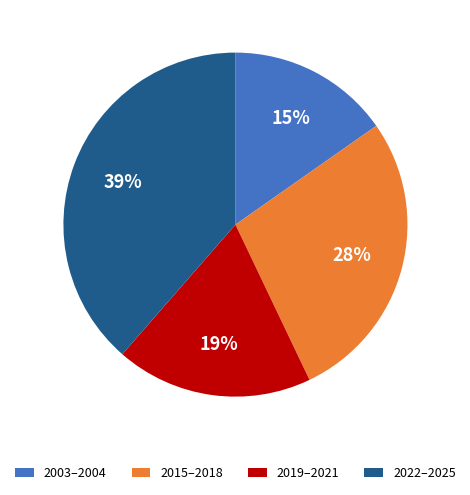

Which has a higher value, 2019–2021 or 2022–2025?

2022–2025